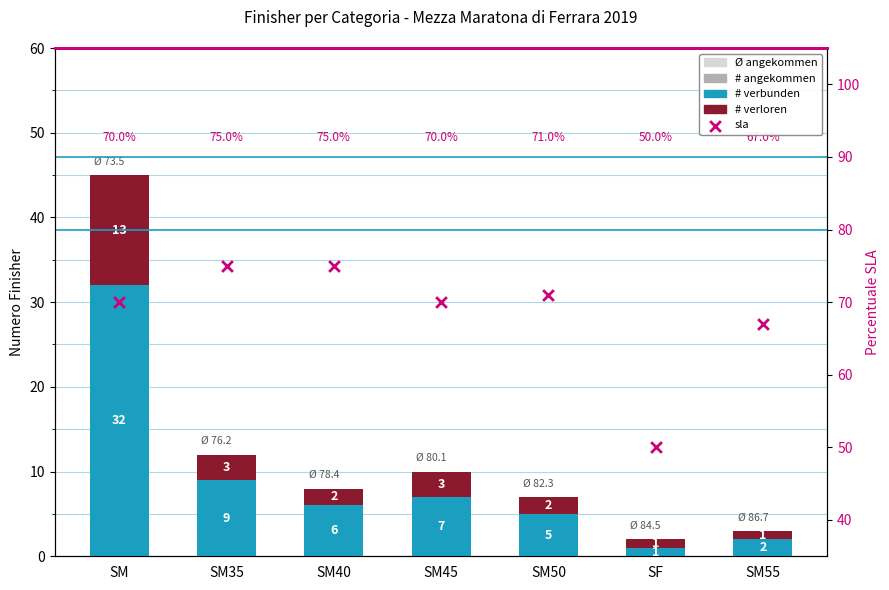

Which series contains the lowest Y value?

# verbunden